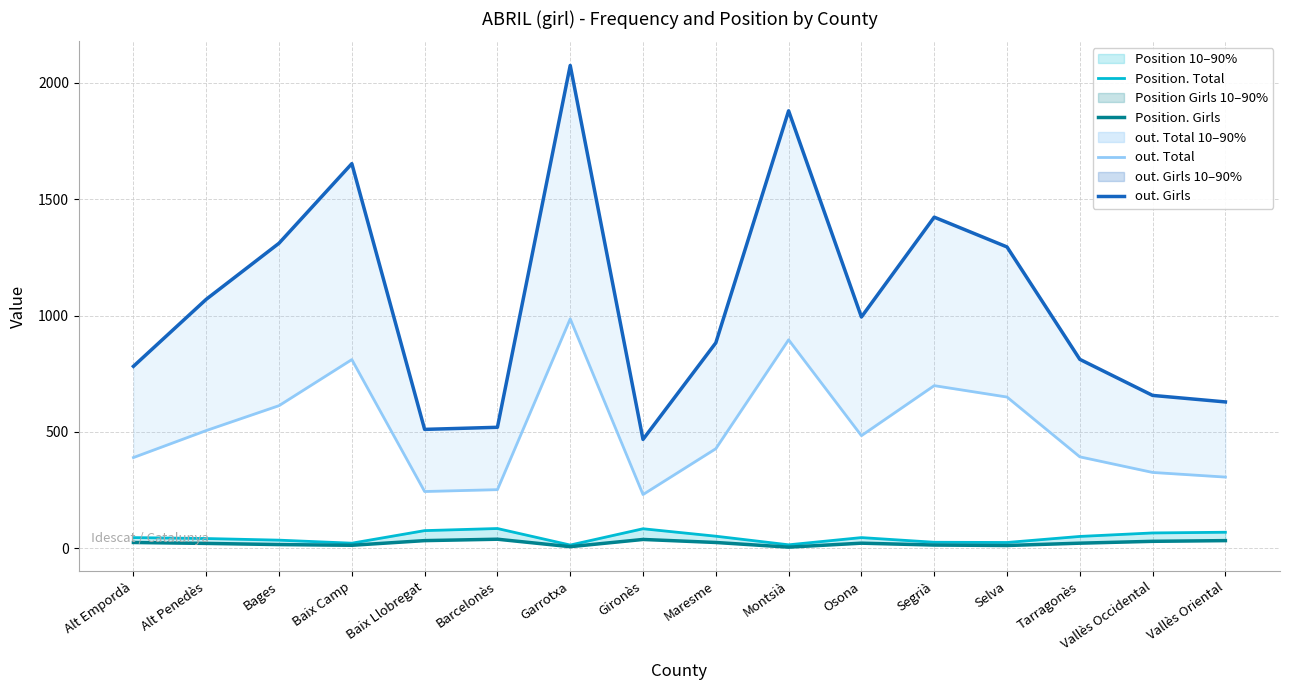

What is the approximate value of out. Total at Montsià?

896